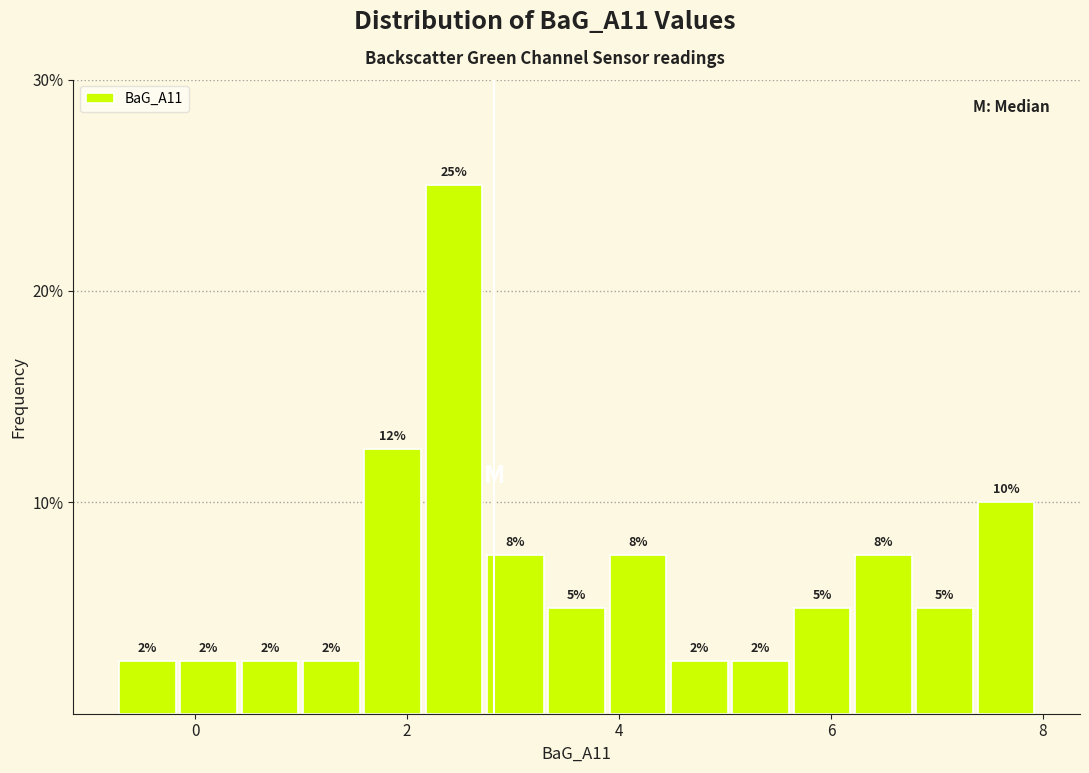

Around what value on the x-axis is the tallest bar? Give the approximate position of its centre, as read against the axis.

2.4